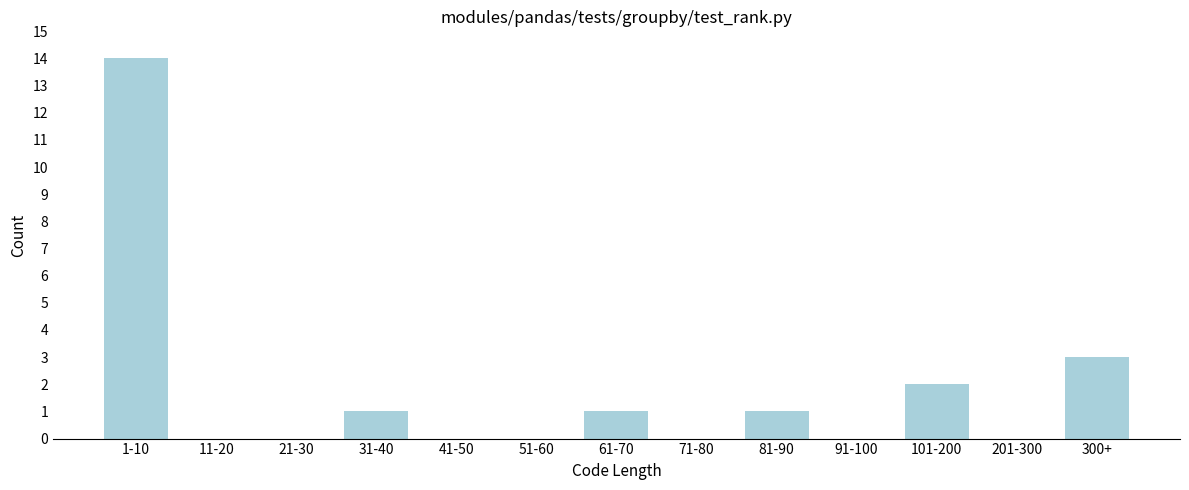

Reading left to right, what are all the values shown in this chart?

1-10=14	11-20=0	21-30=0	31-40=1	41-50=0	51-60=0	61-70=1	71-80=0	81-90=1	91-100=0	101-200=2	201-300=0	300+=3